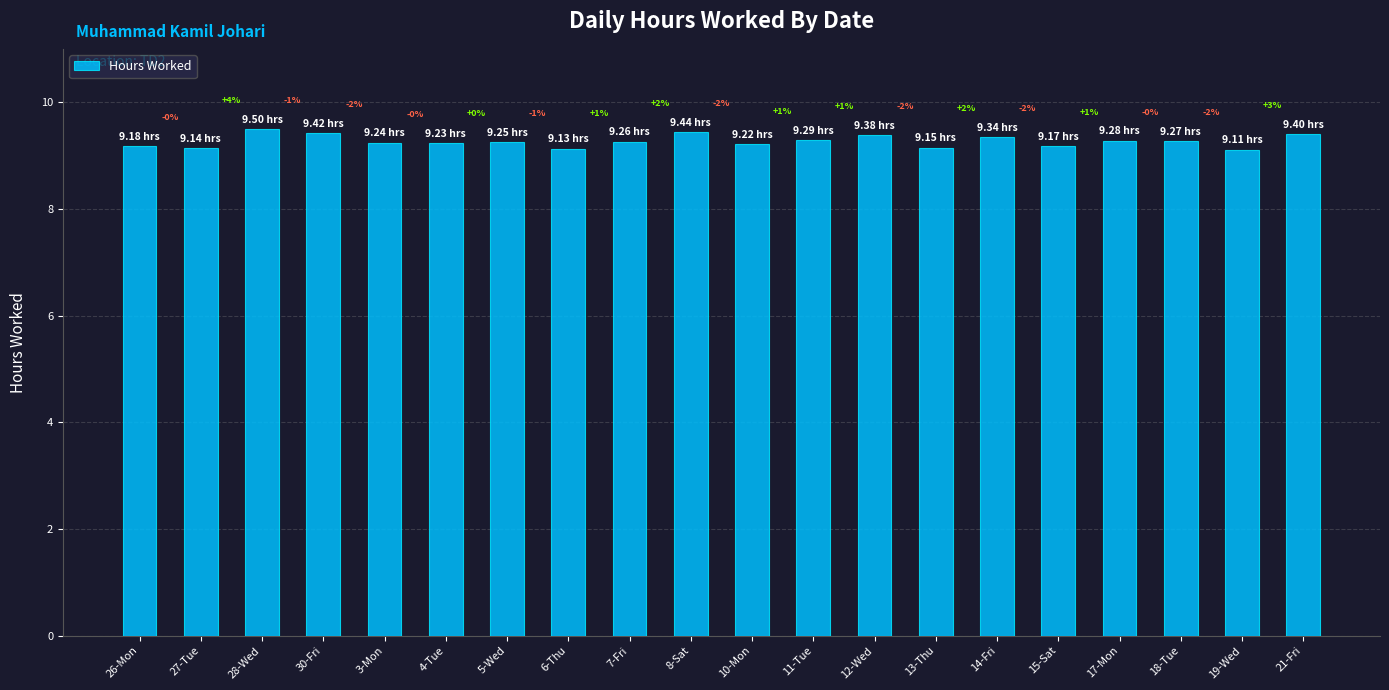

The chart shows a value of 5.4 at 27-Tue. True or false?

False